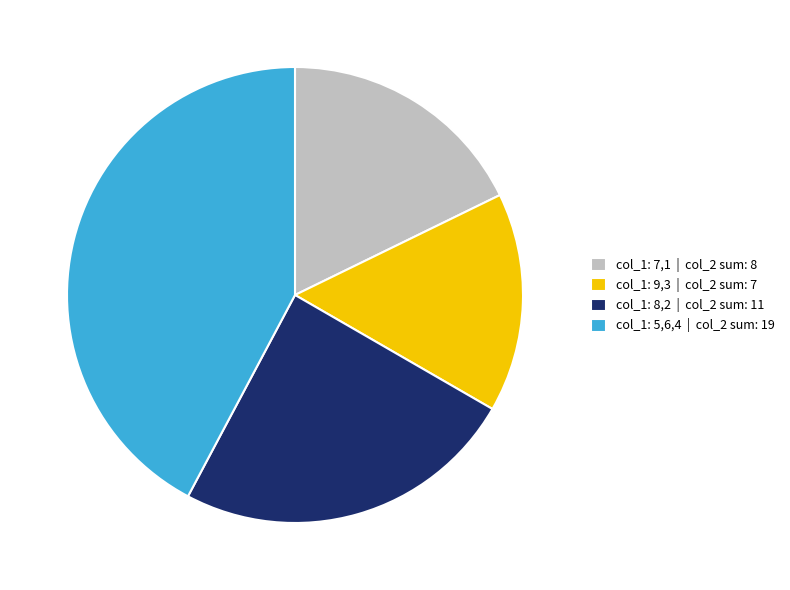

Does any single category account for the majority?

No